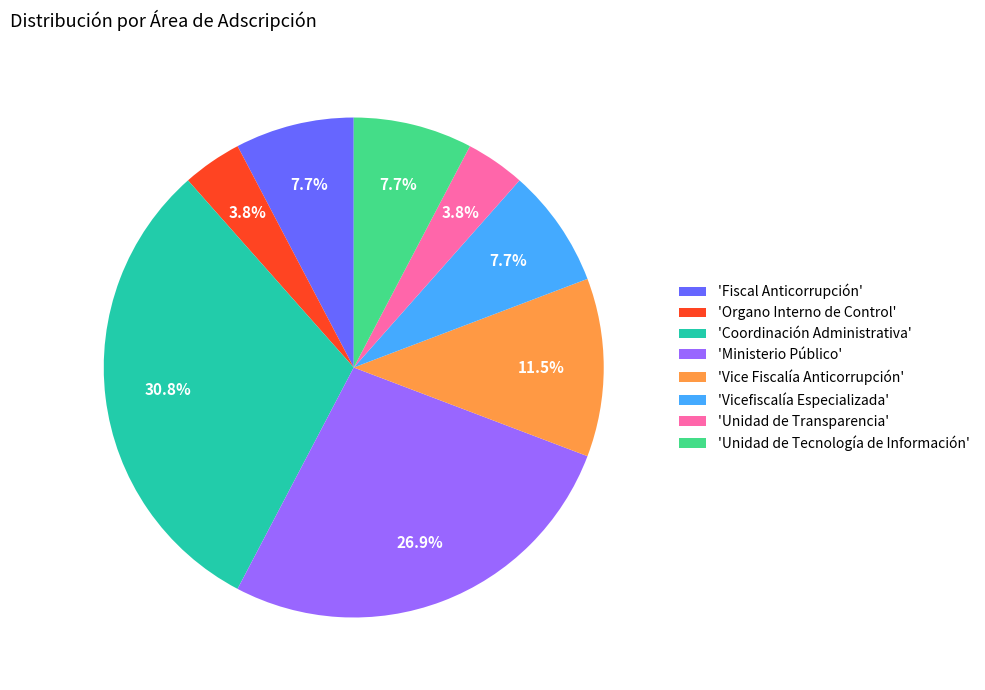

Is there a majority slice in this chart?

No